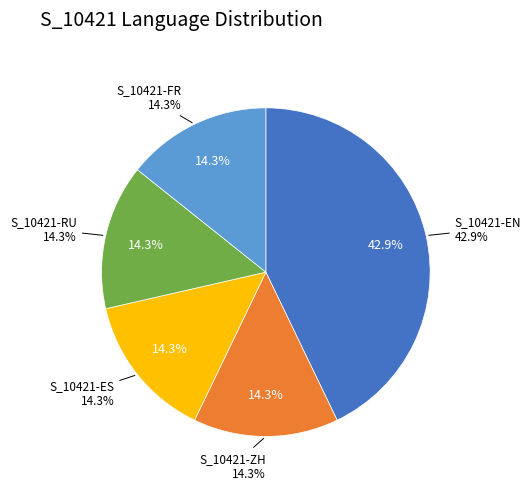

Is it true that S_10421-ZH is 14% of the pie?

True